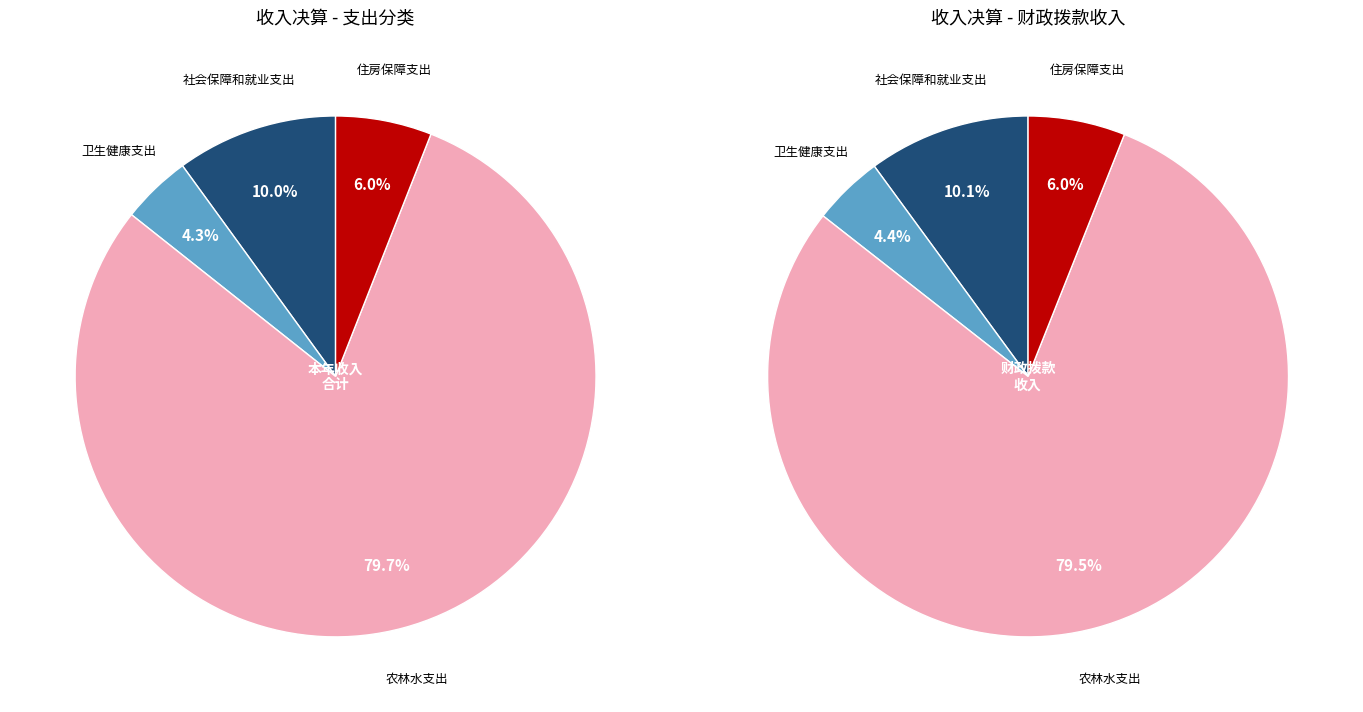

What is the ratio of the value at 住房保障支出 to the value at 社会保障和就业支出?

0.6